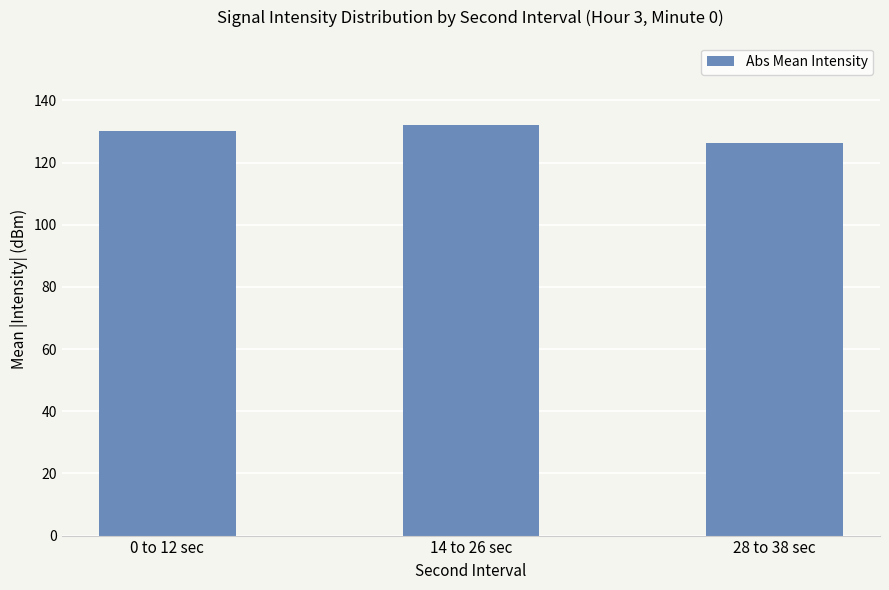

What is the smallest value displayed?

126.4